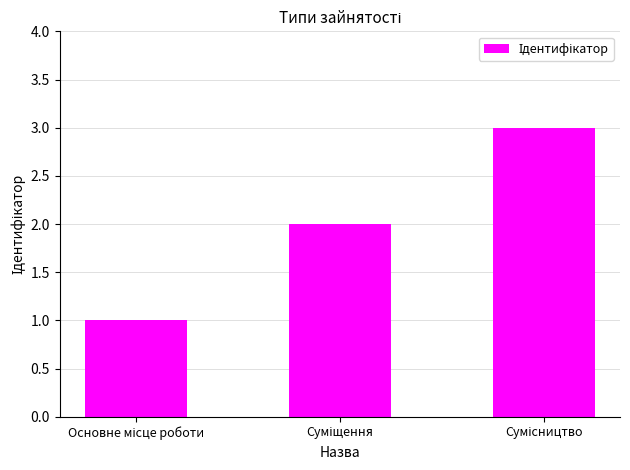

How many data points does each series have?

3